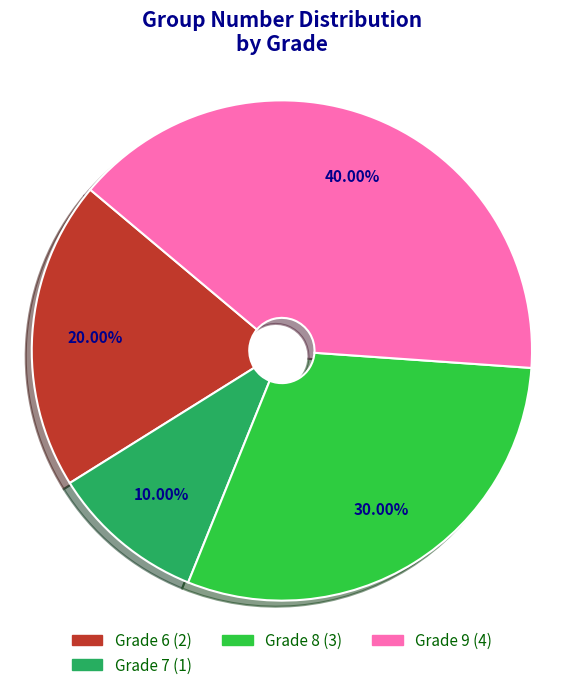

Does any single category account for the majority?

No